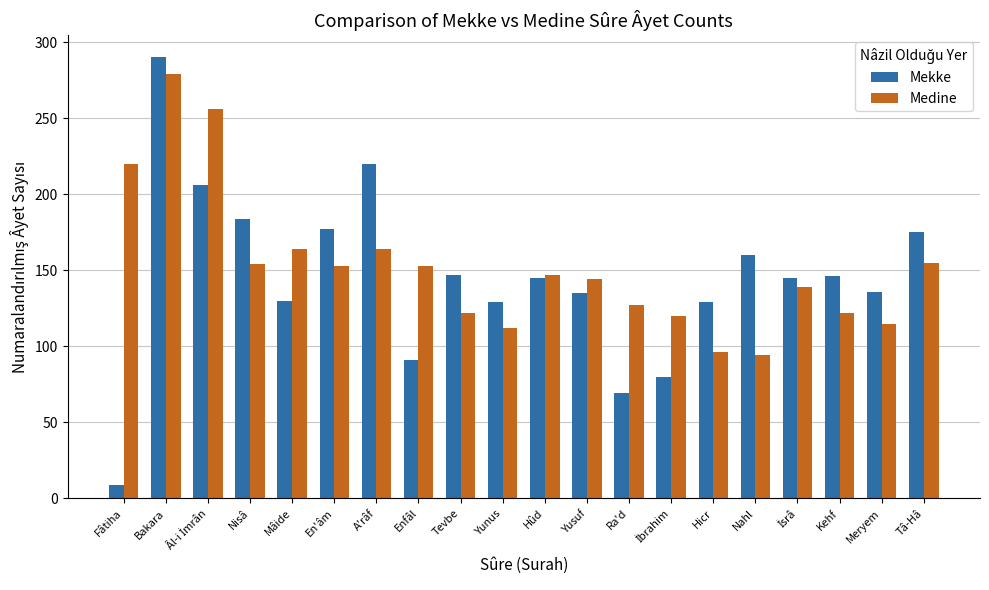

What is the difference between the highest and lowest values at Yunus?

17